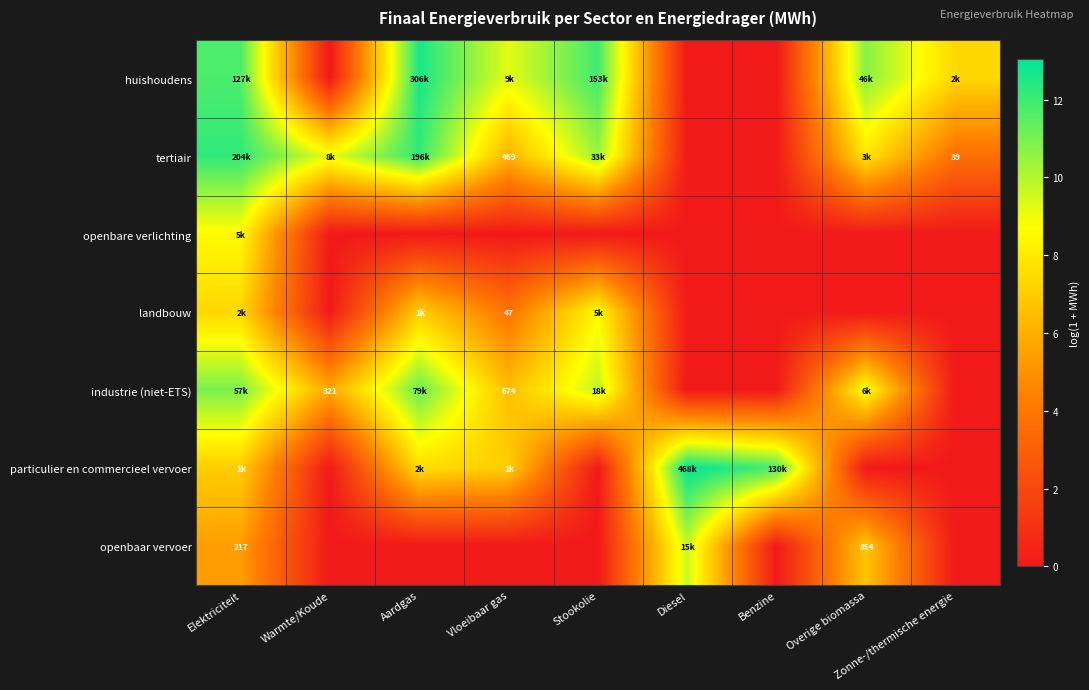

What is the approximate value of tertiair at Elektriciteit?

12.2